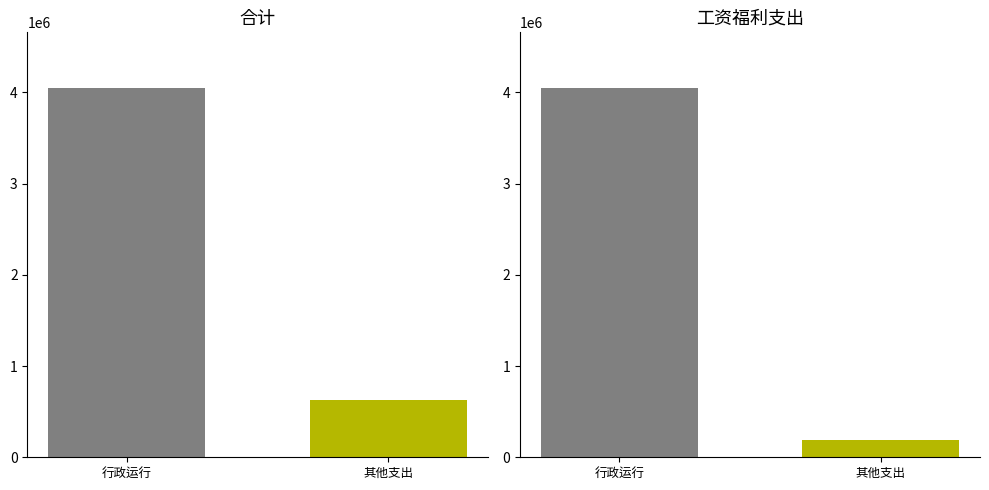

Where is the data nearest to the value 2339472?

其他支出